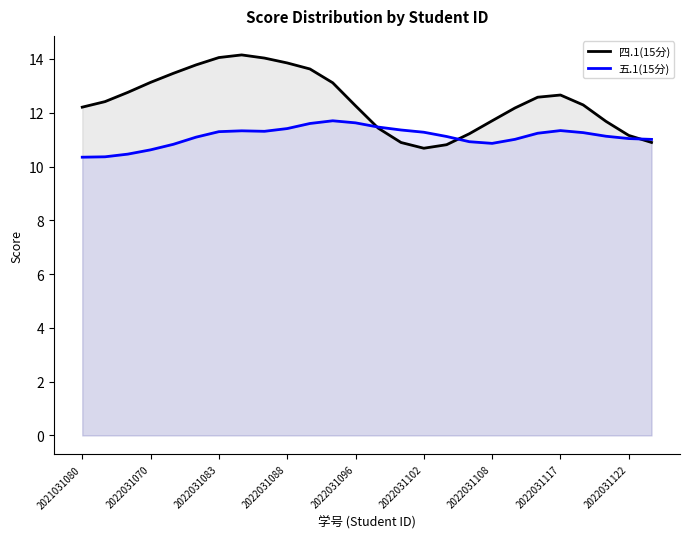

How many intersections are there between 四.1(15分) and 五.1(15分)?

3